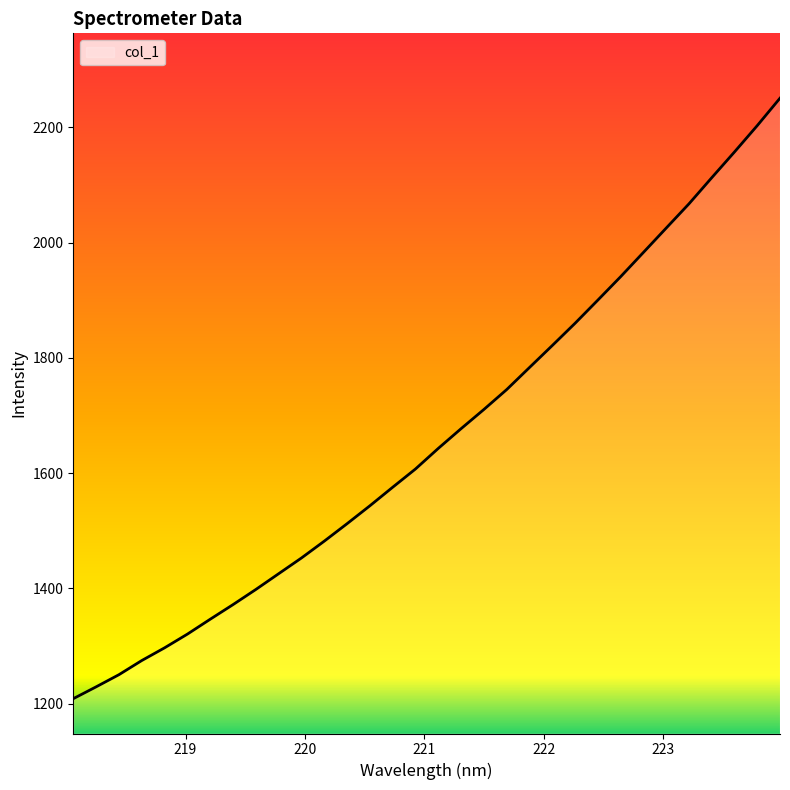

What is the smallest value displayed?

1208.5